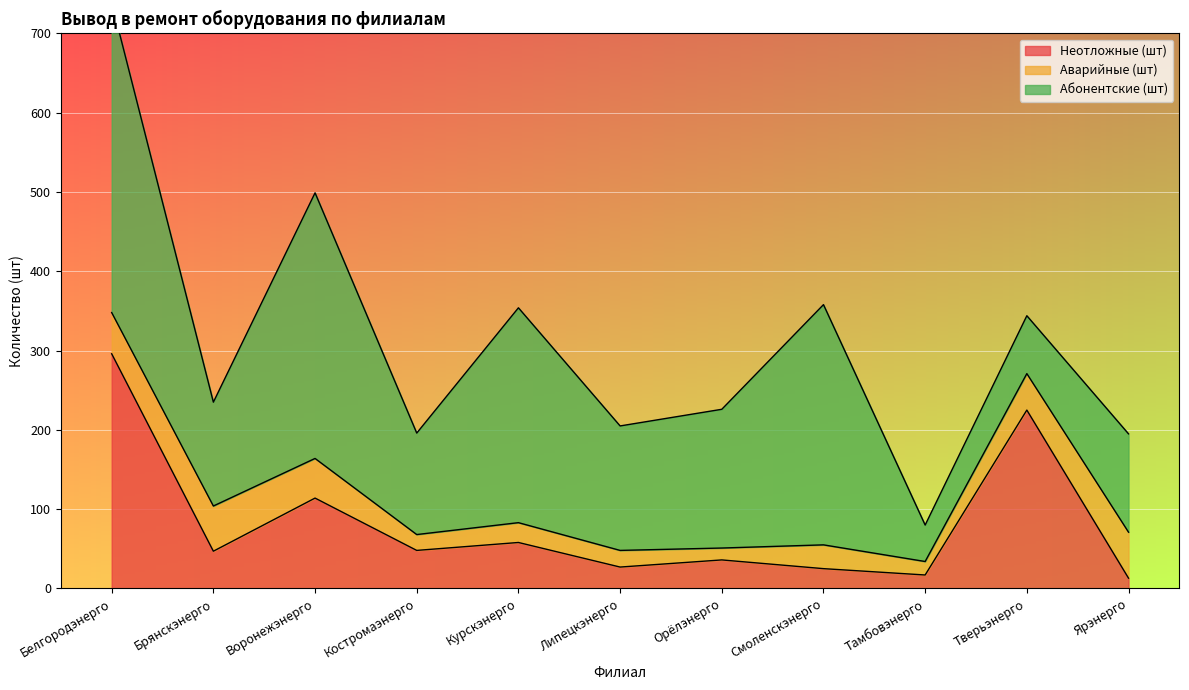

What is the difference between the maximum and minimum values in the Абонентские (шт) series?

345